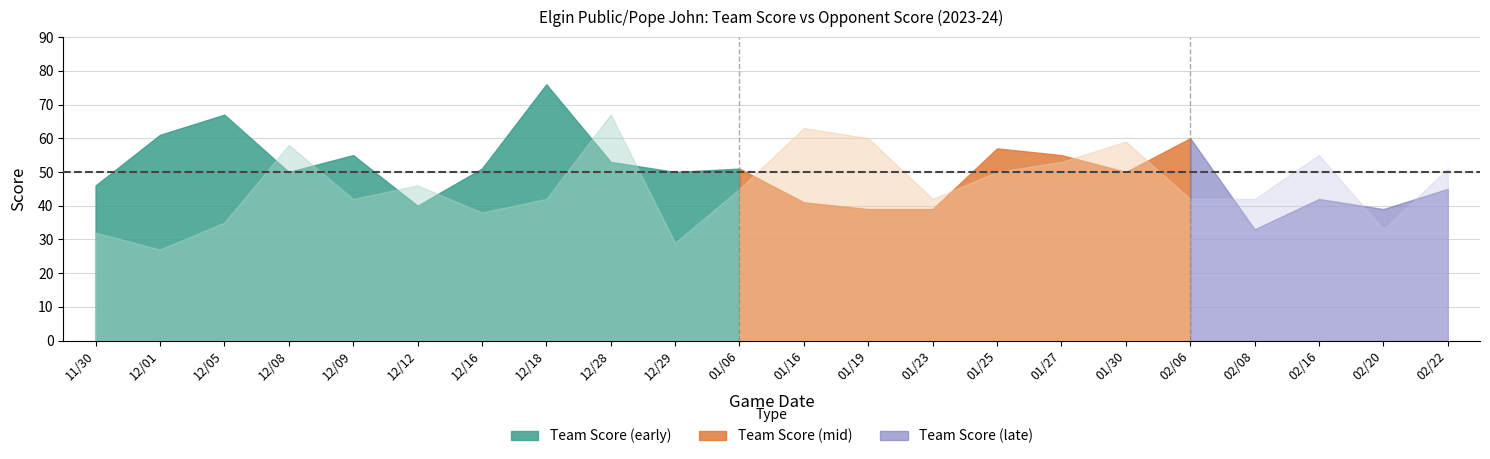

Where is the first local minimum for score?

3